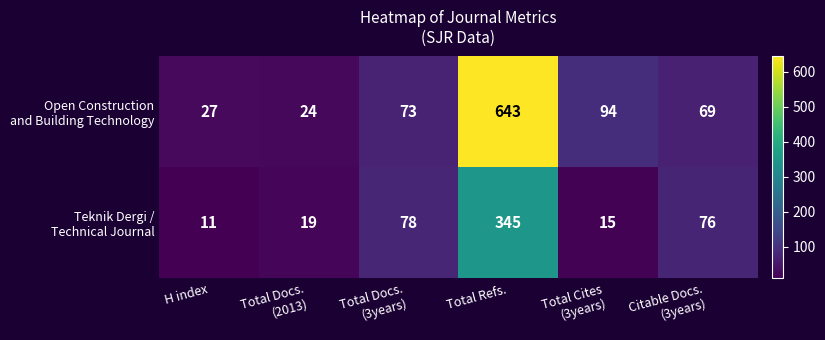

Which category has the lowest value across all series?

H index